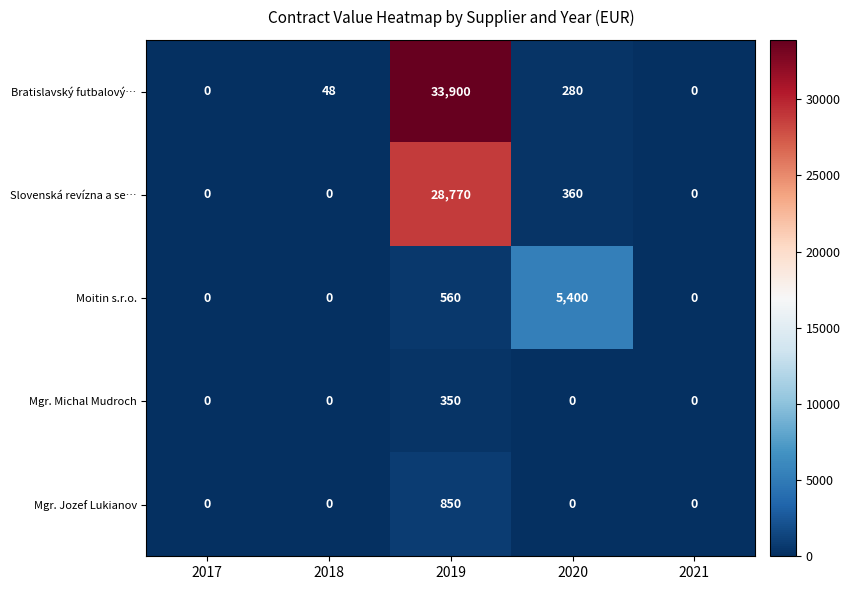

At how many categories does at least one series exceed 19184?

1